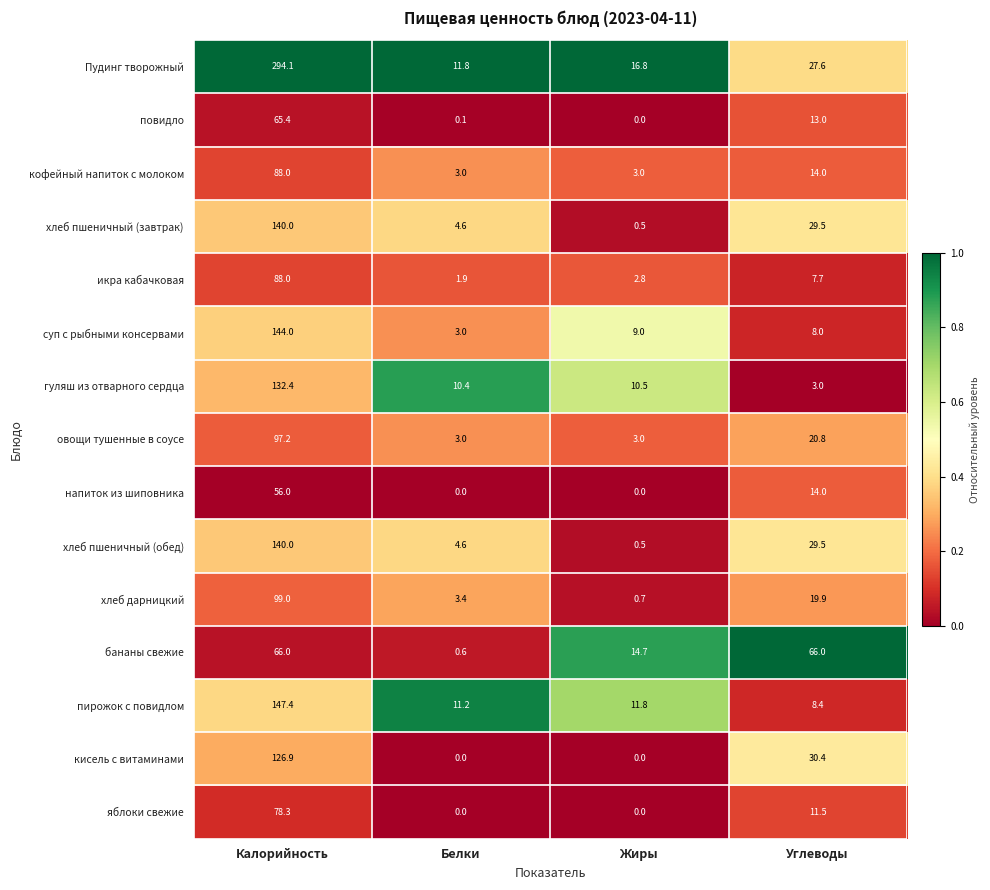

Rank the categories by хлеб дарницкий value from lowest to highest.

Жиры, Белки, Углеводы, Калорийность